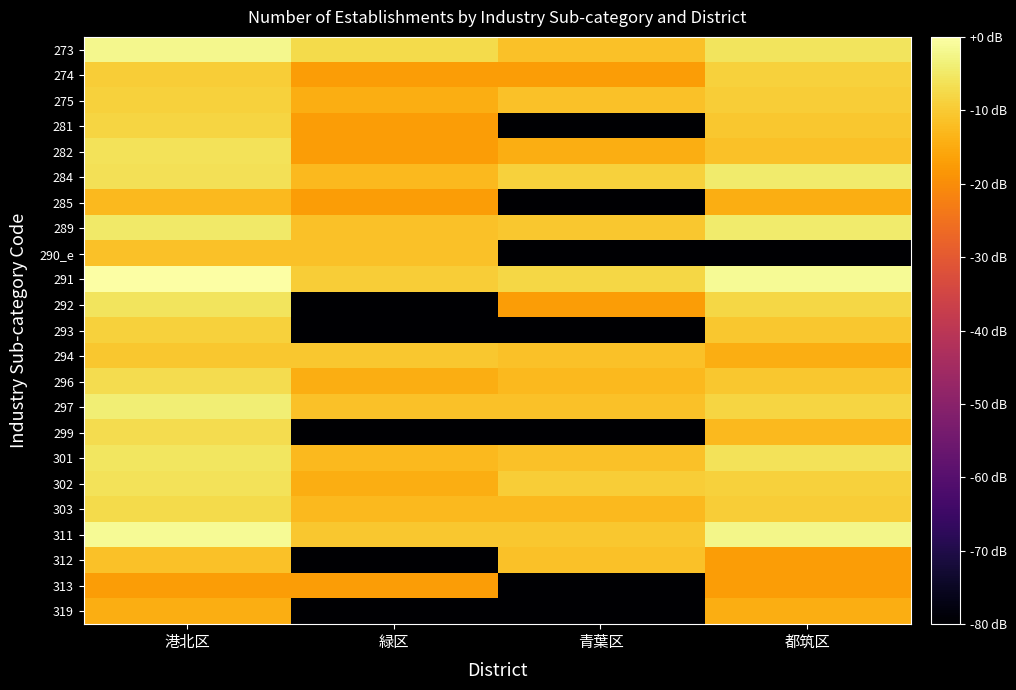

Which has a higher value, 港北区 or 青葉区?

港北区